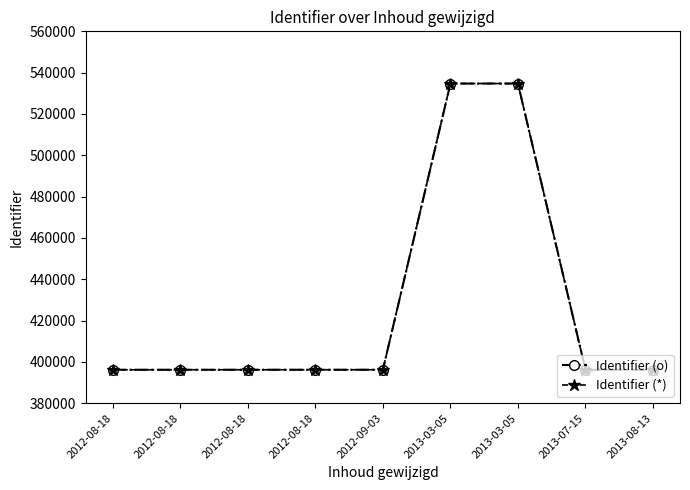

At which label is Identifier (*) closest to 465469?

2012-08-18